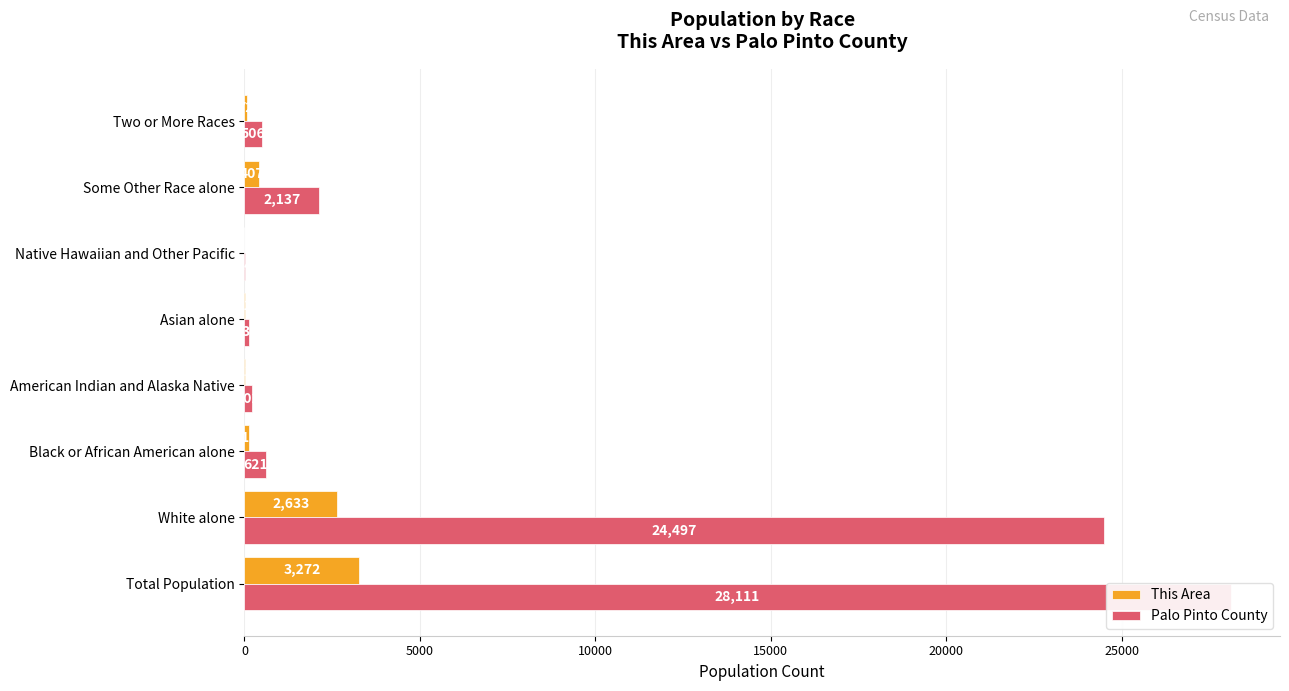

List the series in order of their overall mean, lowest first.

This Area, Palo Pinto County